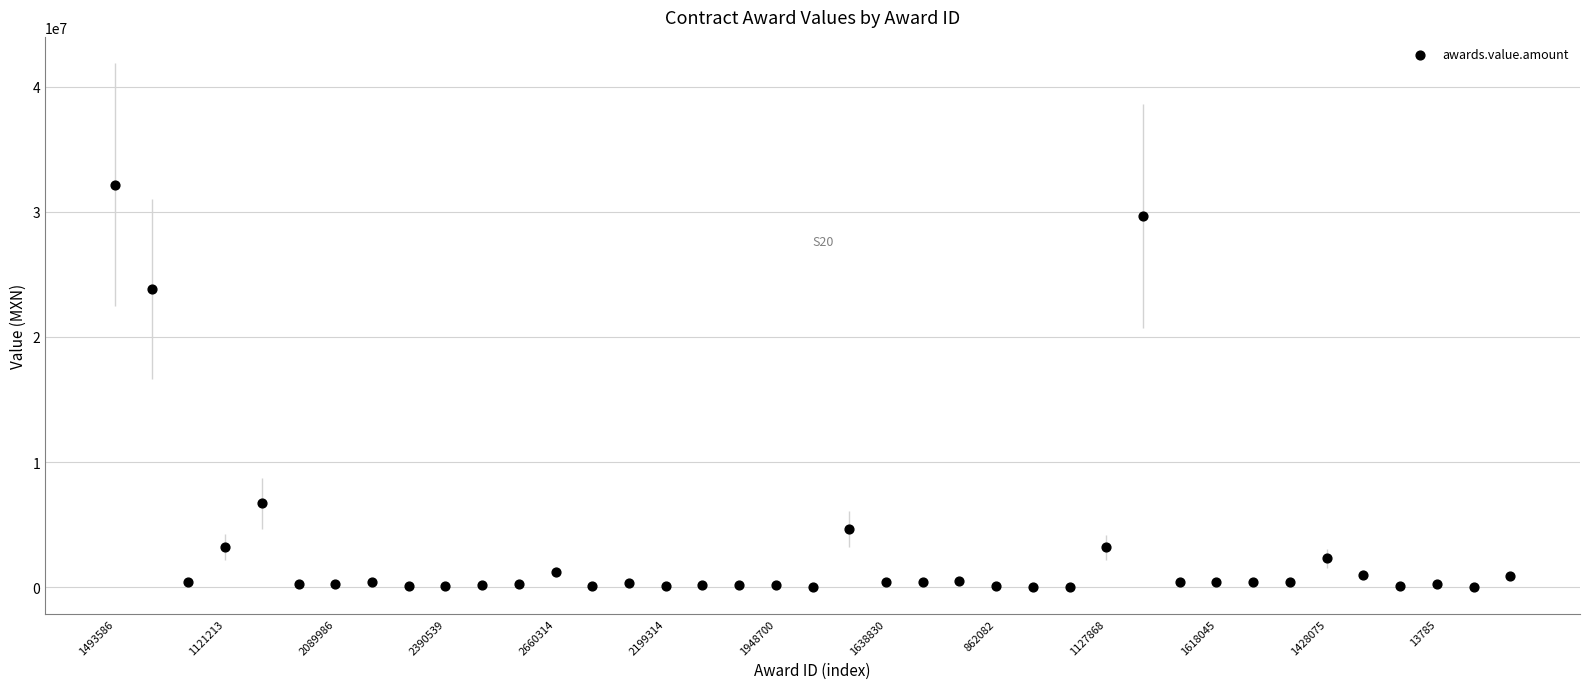

What Y value in the scatter plot is closest to 16100205?

23832555.8